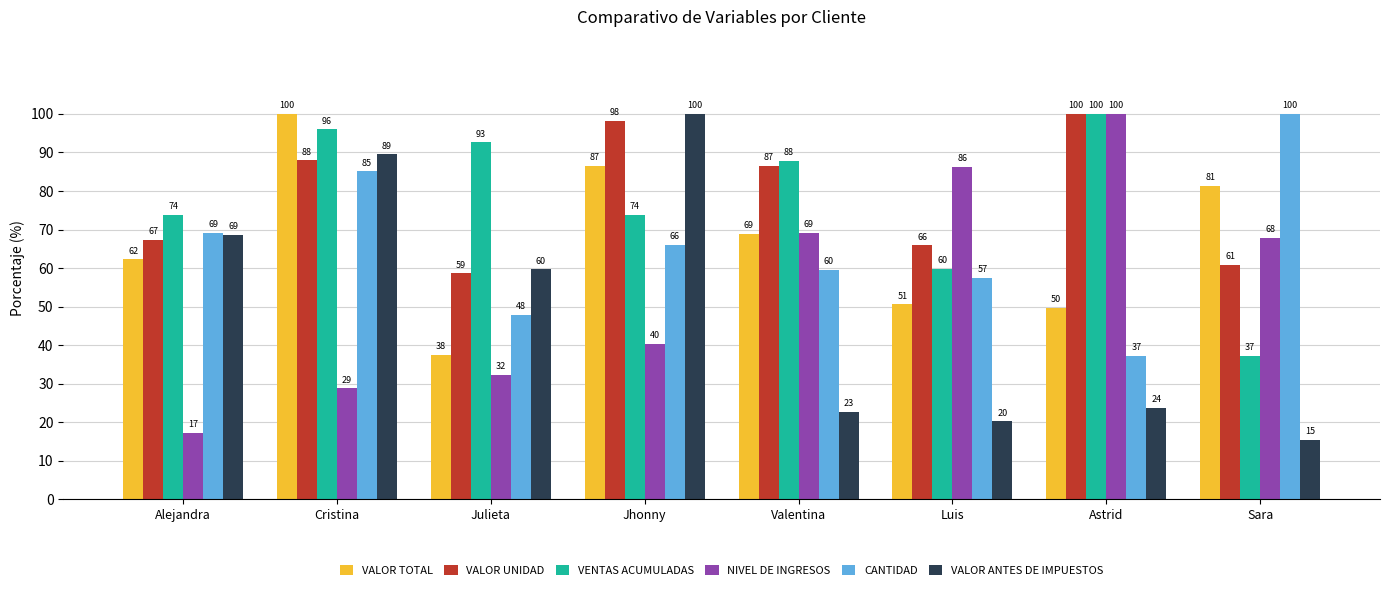

Rank the categories by VALOR TOTAL value from lowest to highest.

Julieta, Astrid, Luis, Alejandra, Valentina, Sara, Jhonny, Cristina